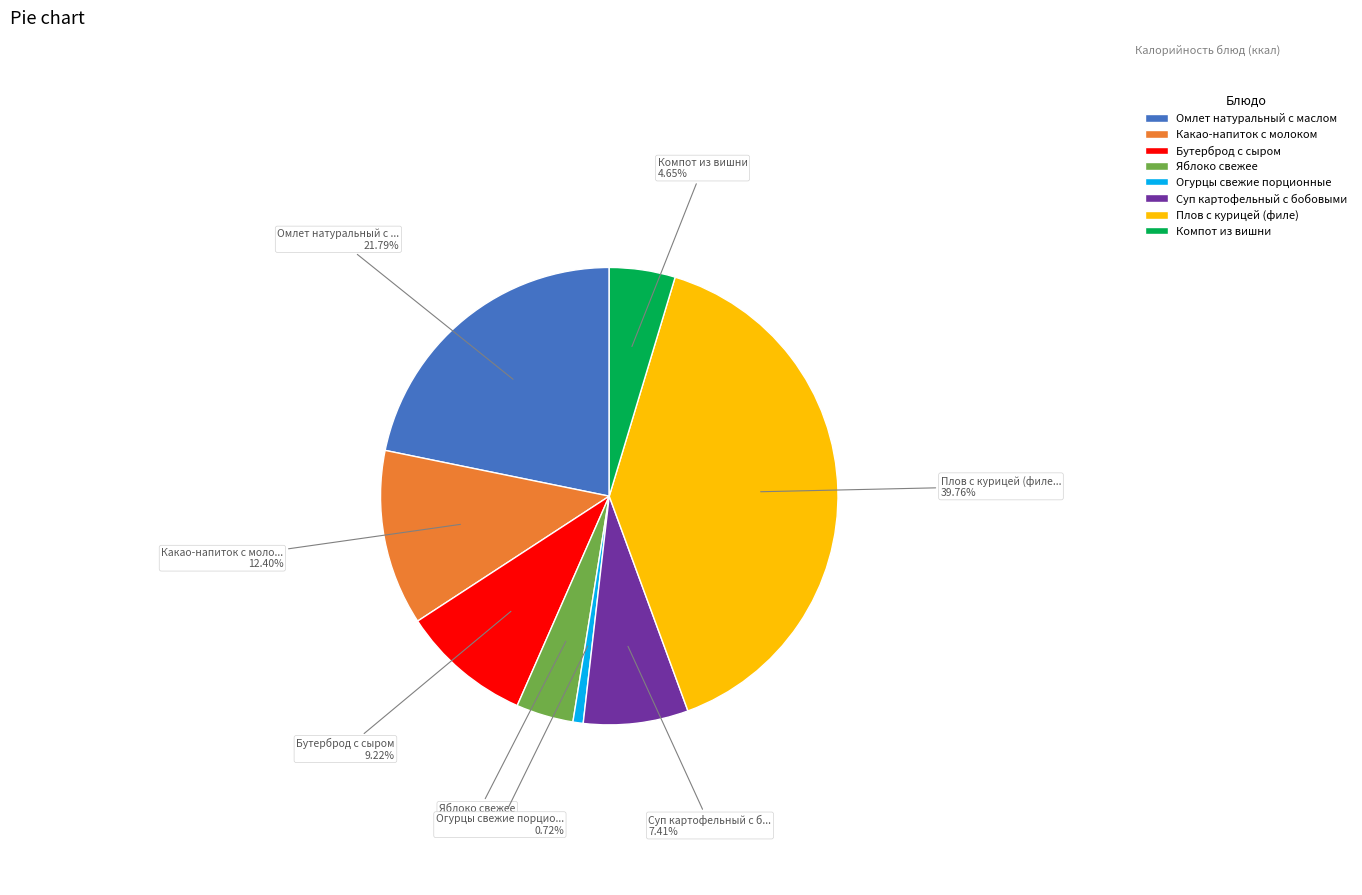

What percentage is the Компот из вишни slice, to the nearest percent?

5%